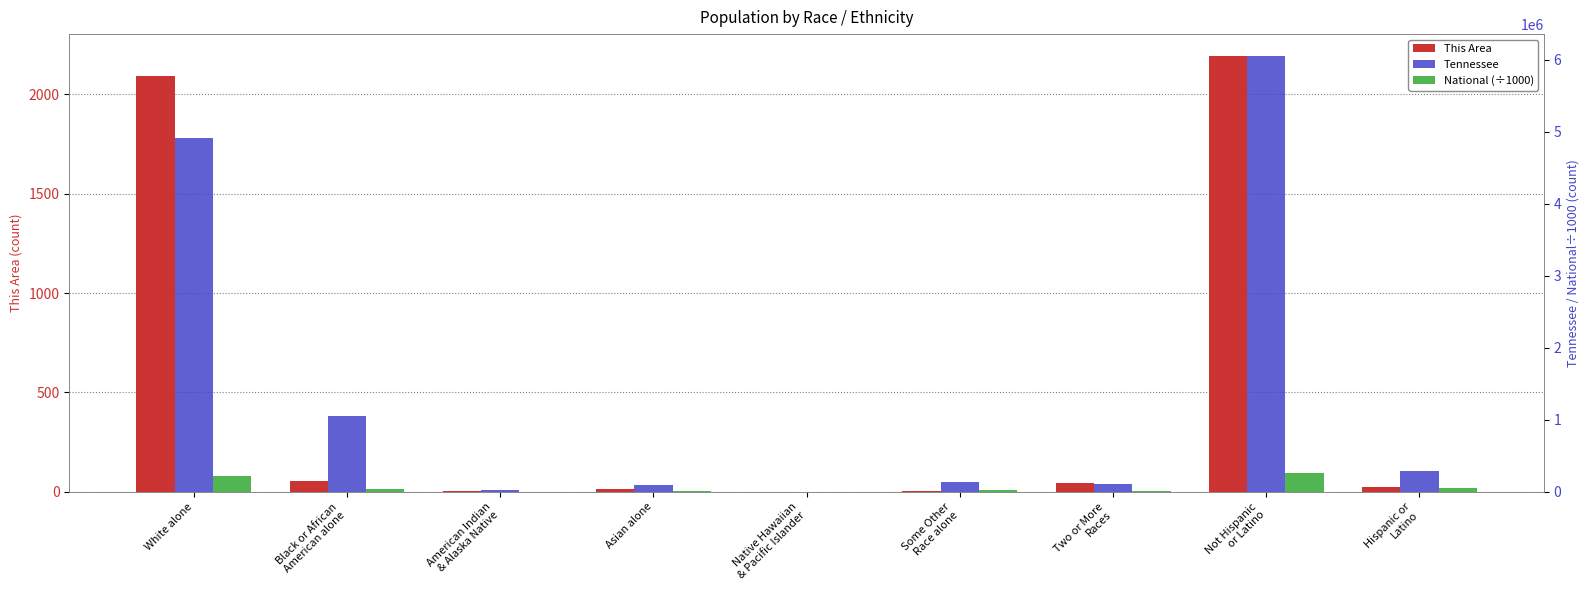

What is the value of the Tennessee bar at the 9th from the left?

290059.0